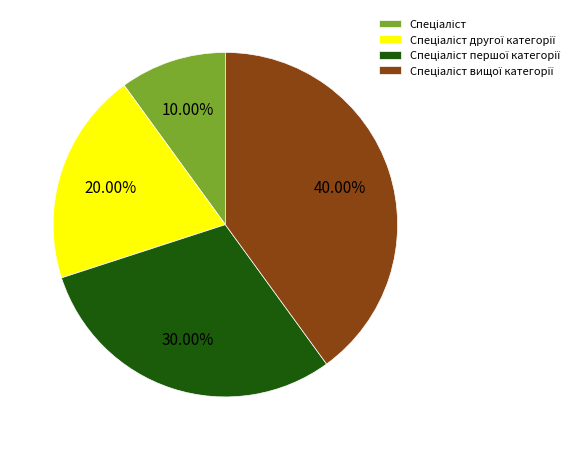

Is there a majority slice in this chart?

No